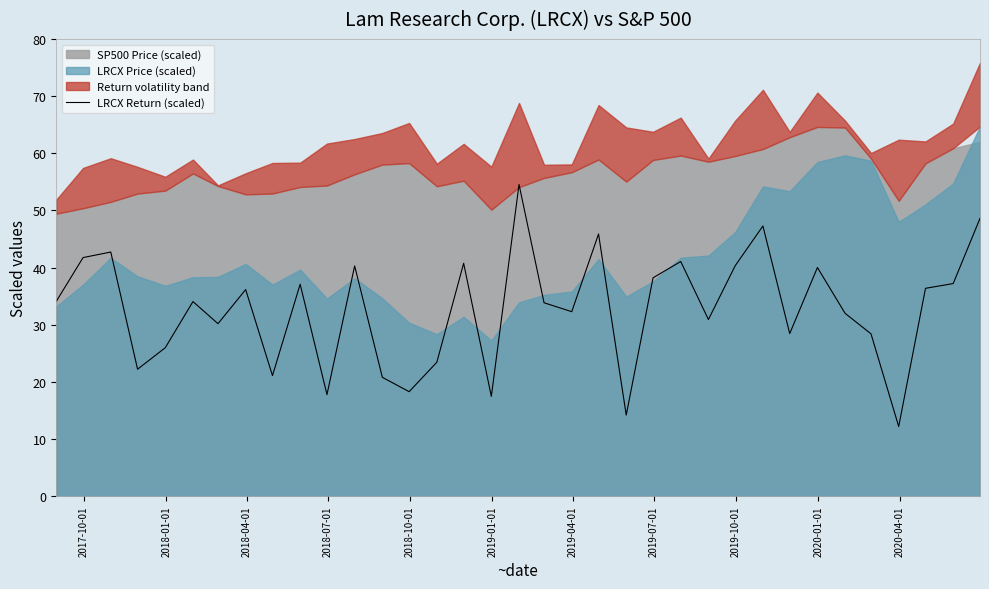

What is the value of the 16th point from the left?

40.8